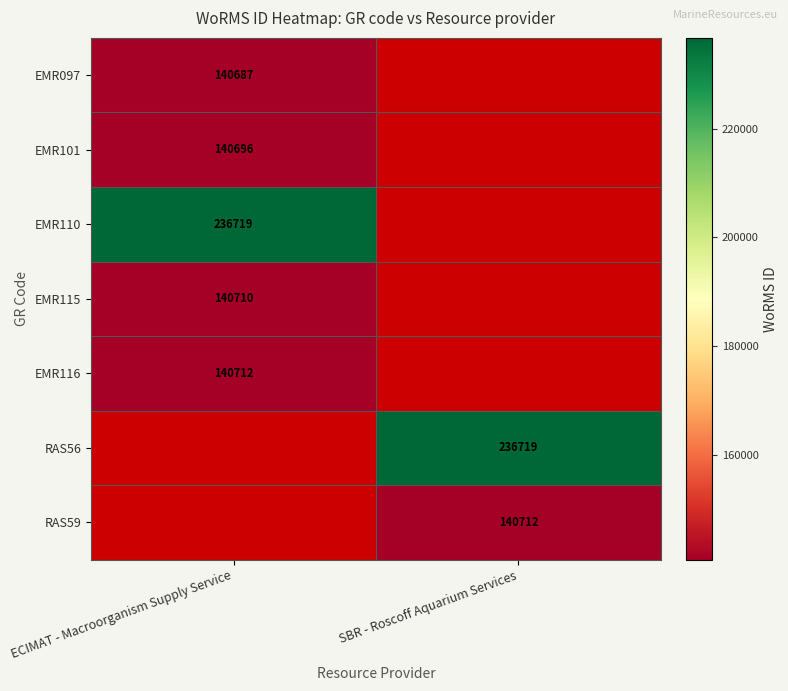

At how many categories does at least one series exceed 235571?

2